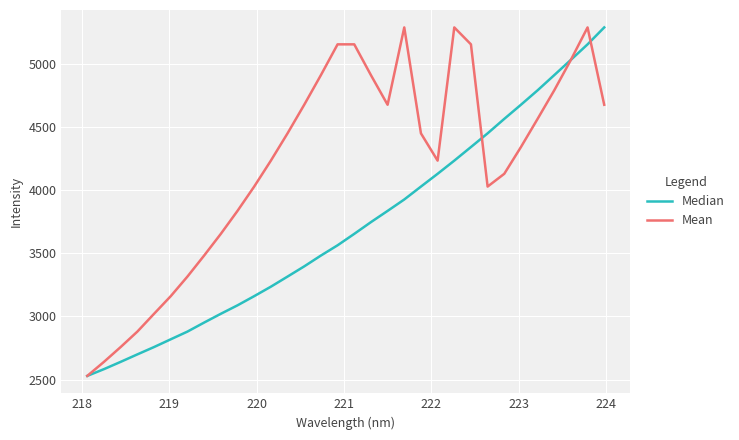

Which series has the largest total across all categories?

Mean